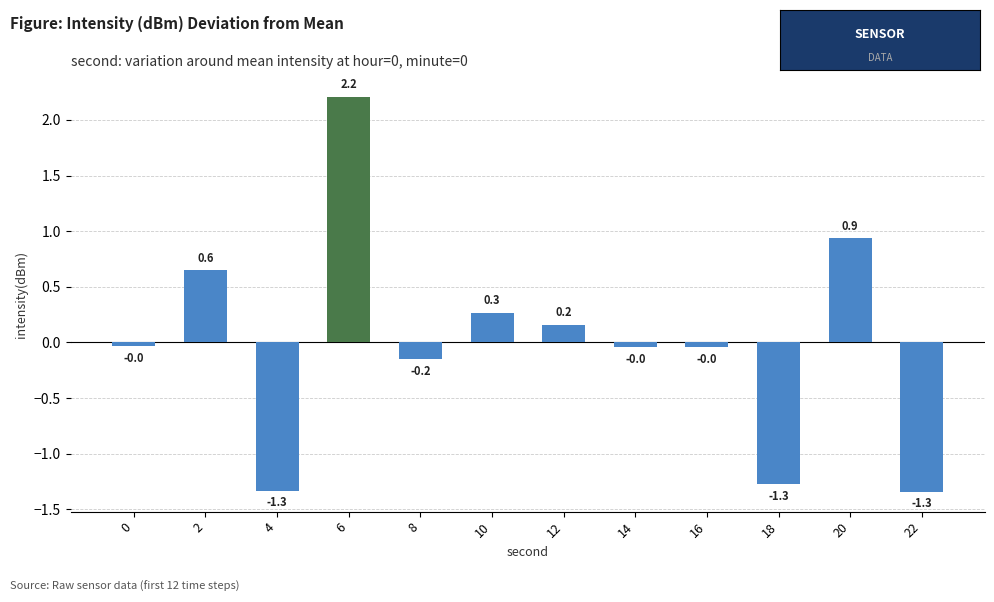

Where does the data first go above 0?

2